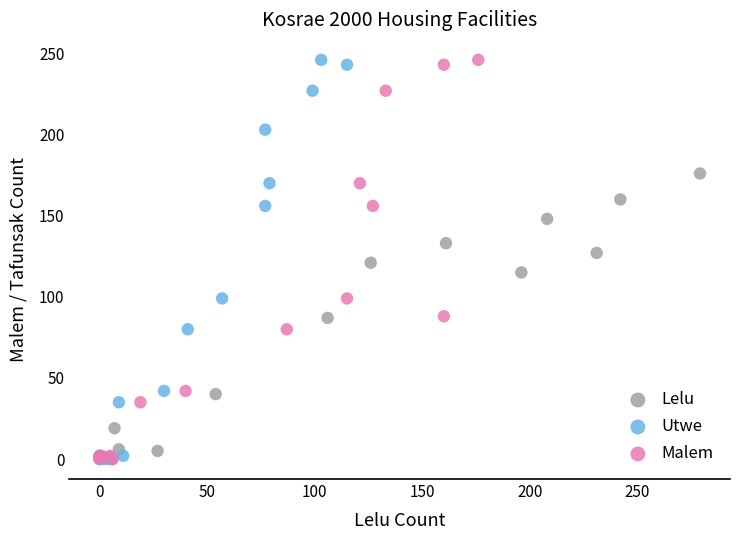

What are all the series names shown in the legend?

Lelu, Utwe, Malem